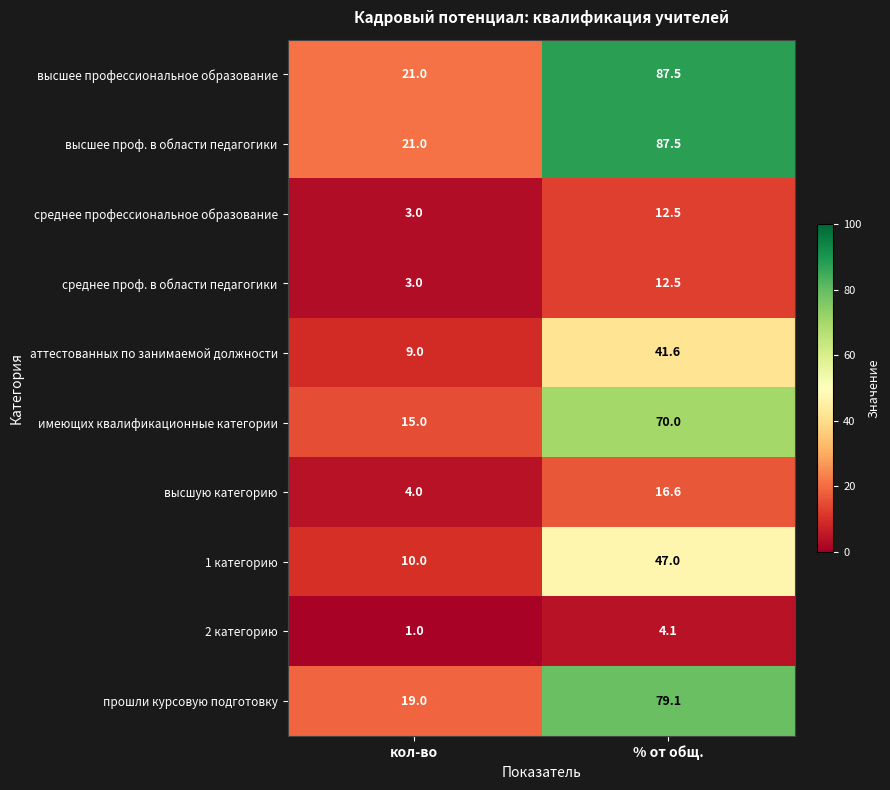

What is the sum of the высшее проф. в области педагогики values at кол-во and % от общ.?

108.5